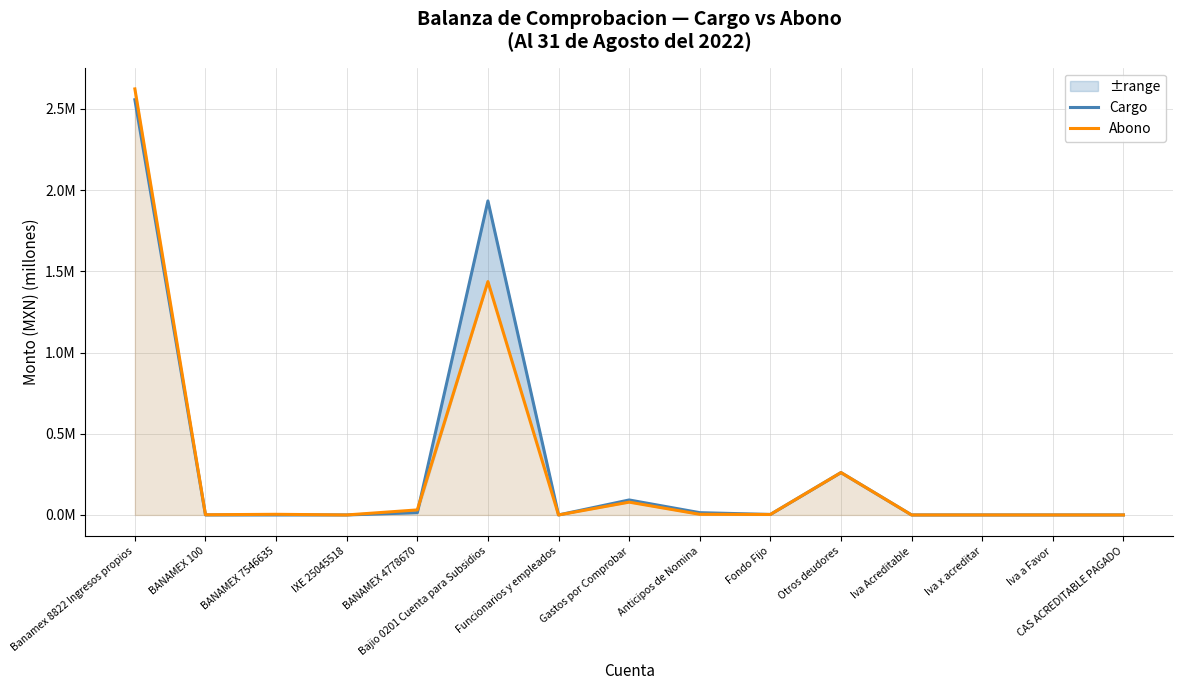

Between Otros deudores and Iva a Favor, which is larger?

Otros deudores